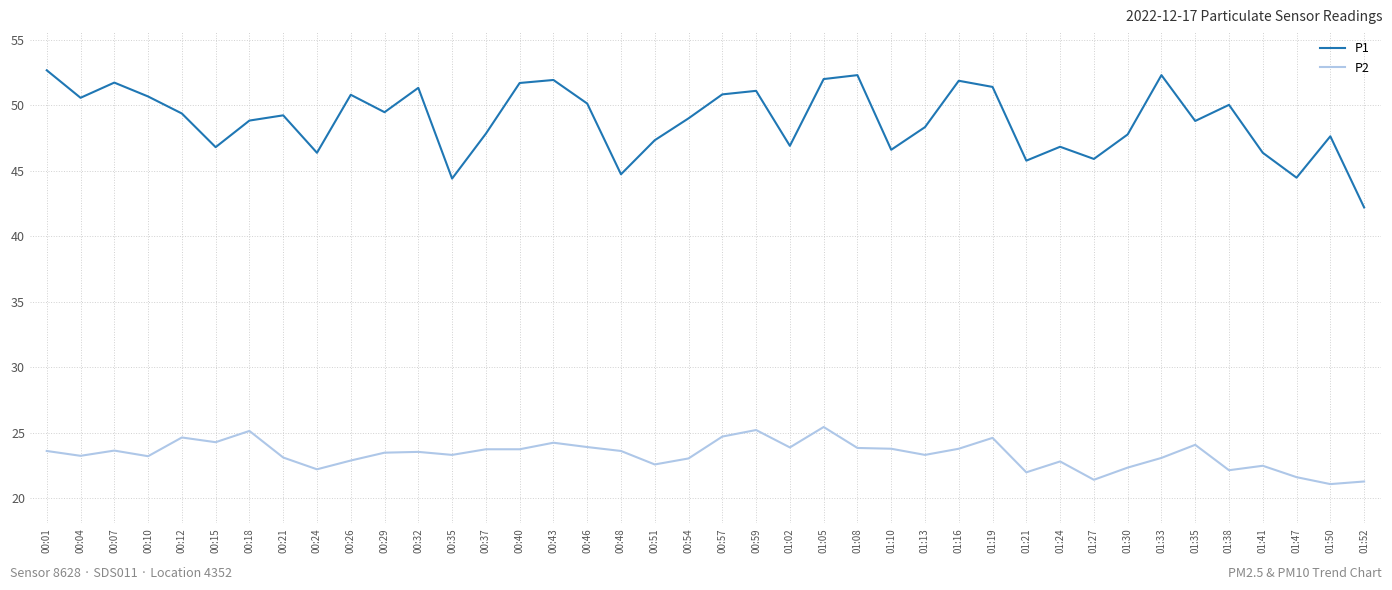

List the series in order of their peak value, lowest first.

P2, P1